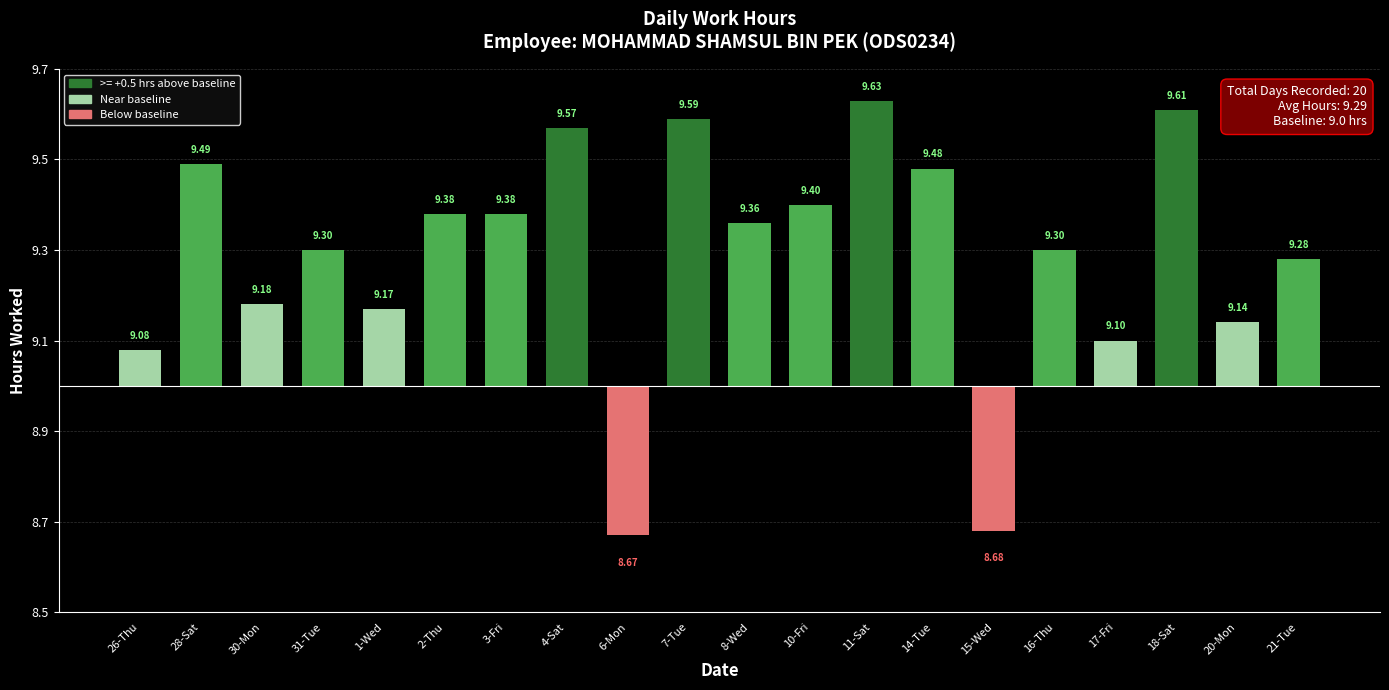

True or false: the data shows 0.3 at 30-Mon.

False